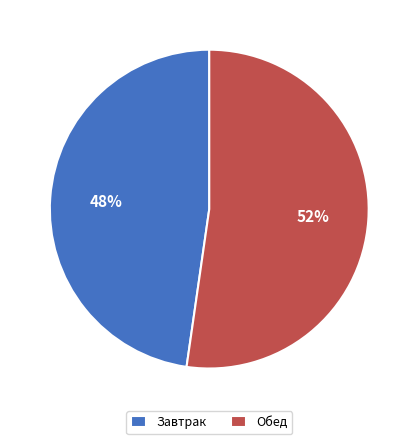

To the nearest percent, what percentage of the pie is Завтрак?

48%